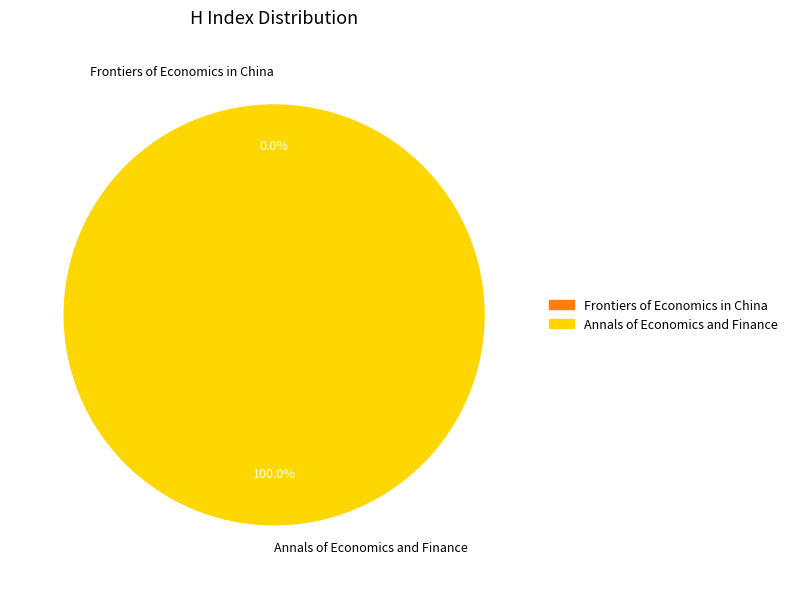

Which category has the biggest portion of the pie?

Annals of Economics and Finance